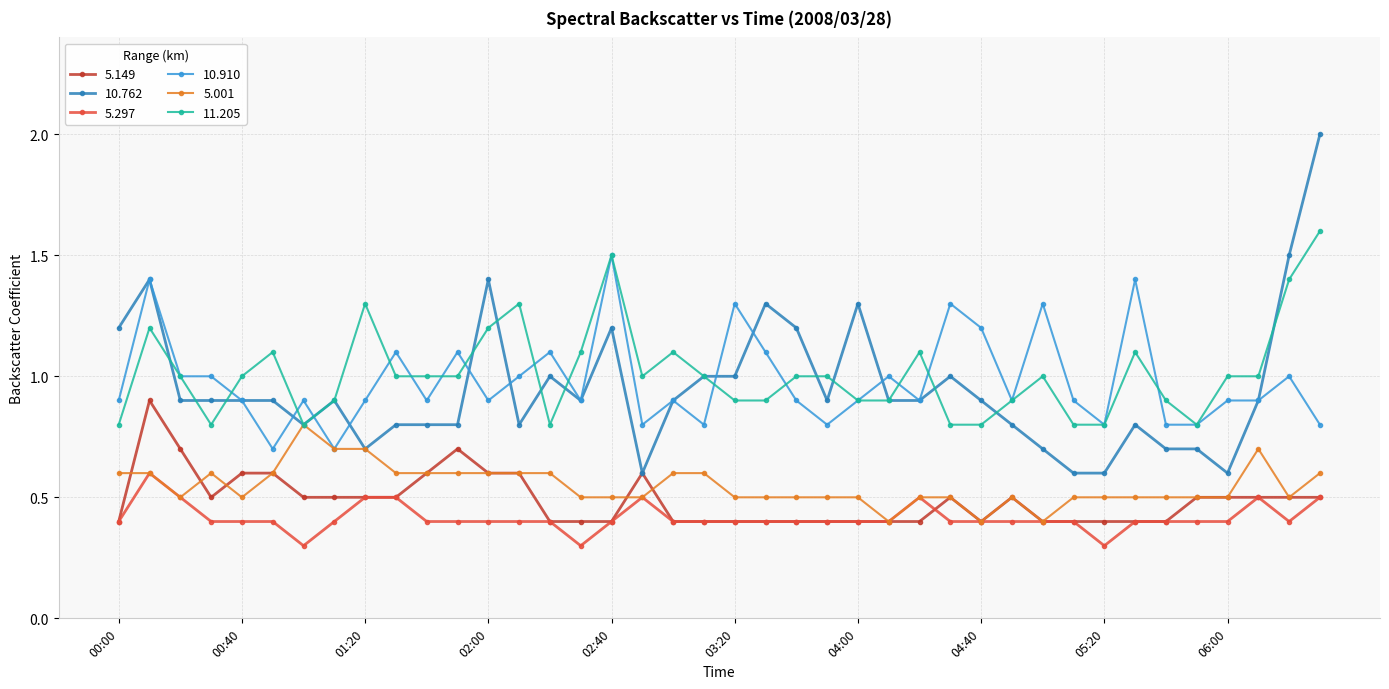

True or false: 5.149 and 10.910 intersect in this chart.

False